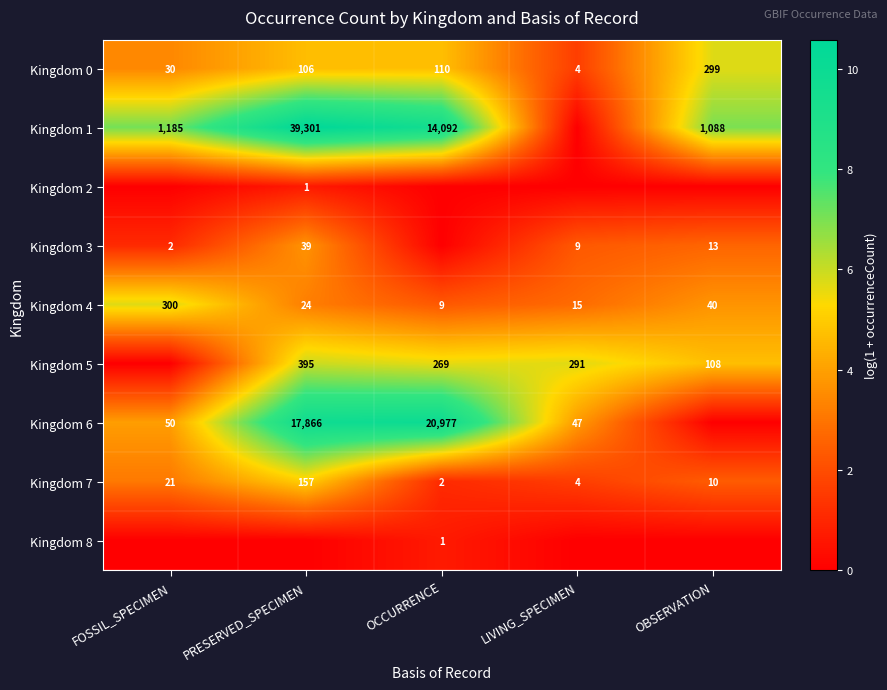

What is the maximum value shown in the chart?

10.6